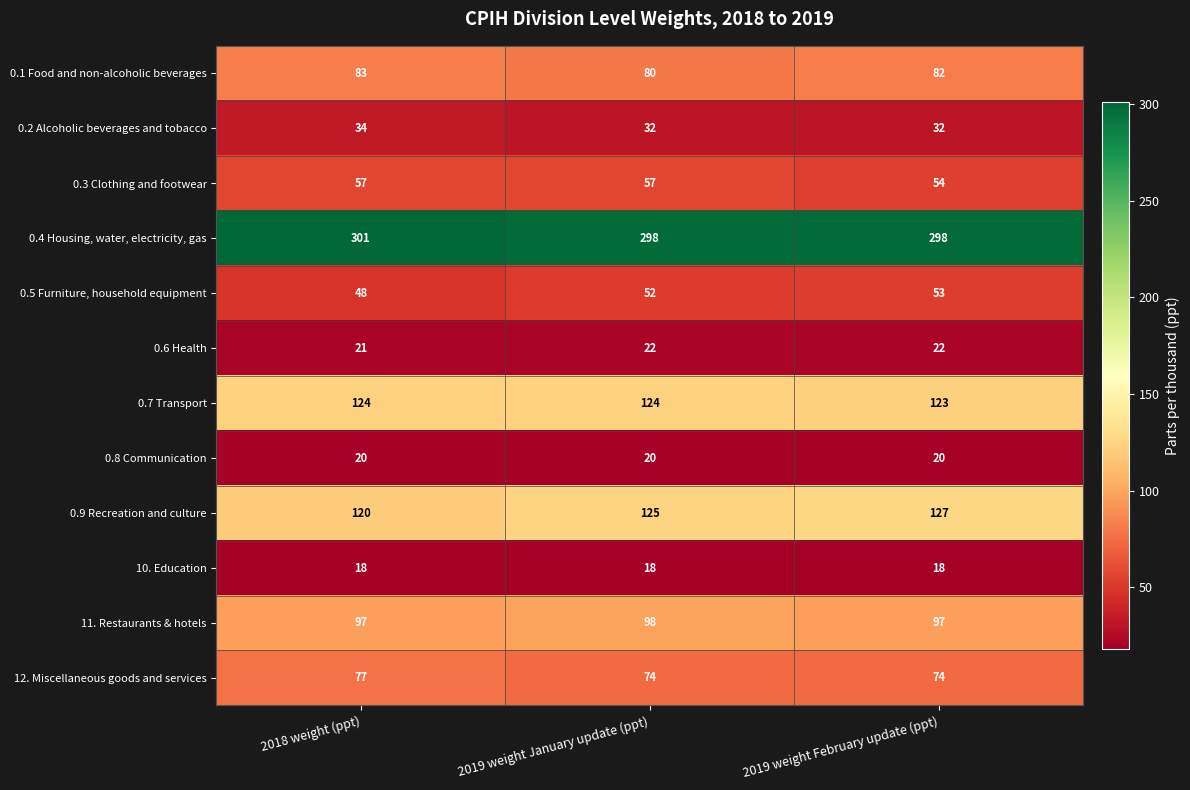

At which label is 0.3 Clothing and footwear closest to 55?

2019 weight February update (ppt)